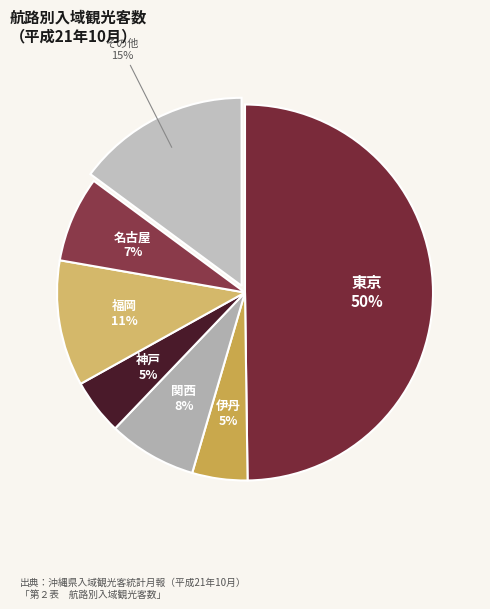

What is the largest slice in the pie chart?

東京